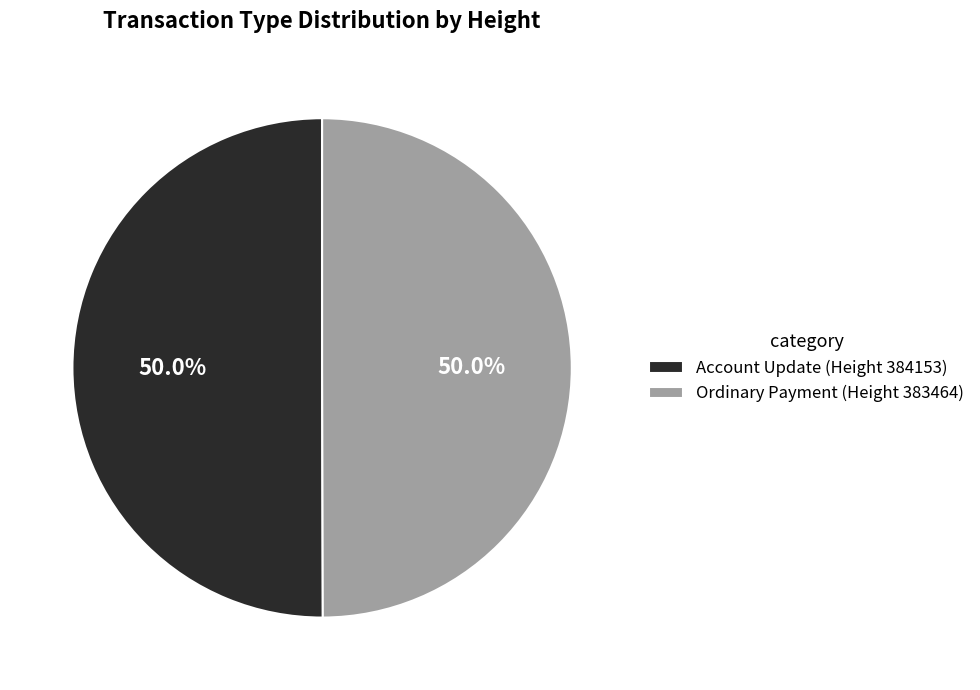

How many segments does this pie chart have?

2